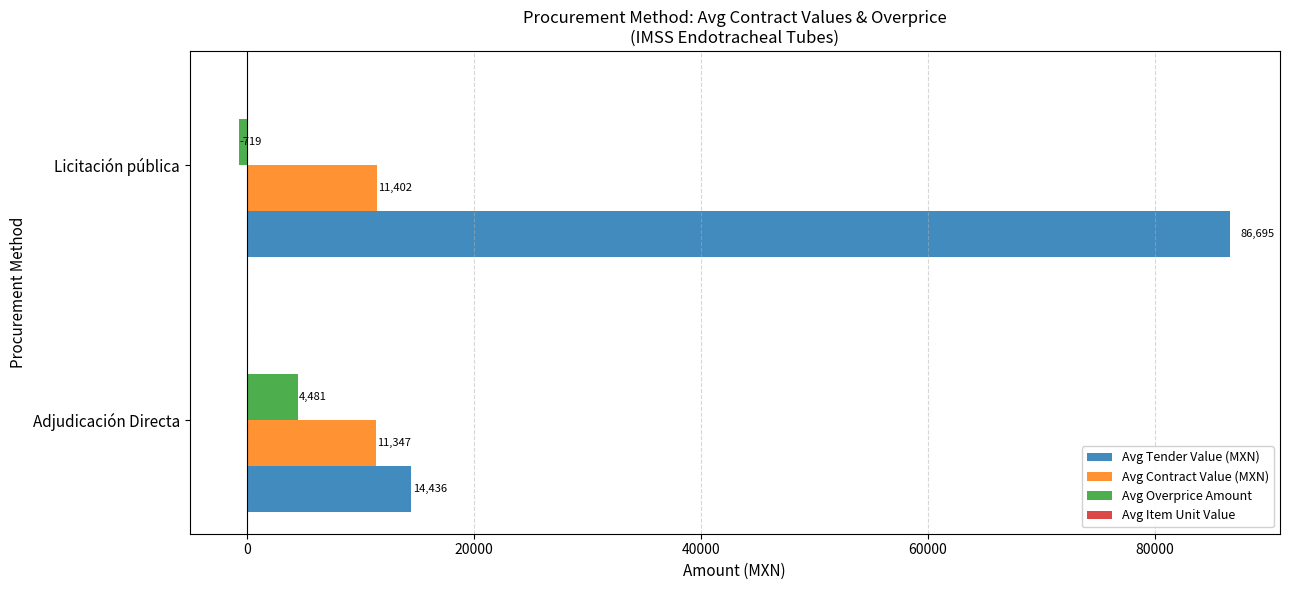

At which category is the sum across all series the highest?

Licitación pública